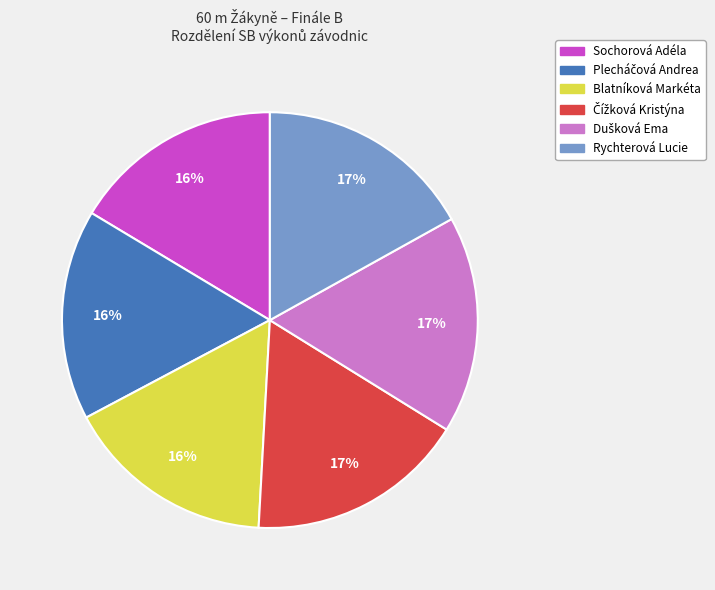

Which has a higher value, Rychterová Lucie or Blatníková Markéta?

Rychterová Lucie